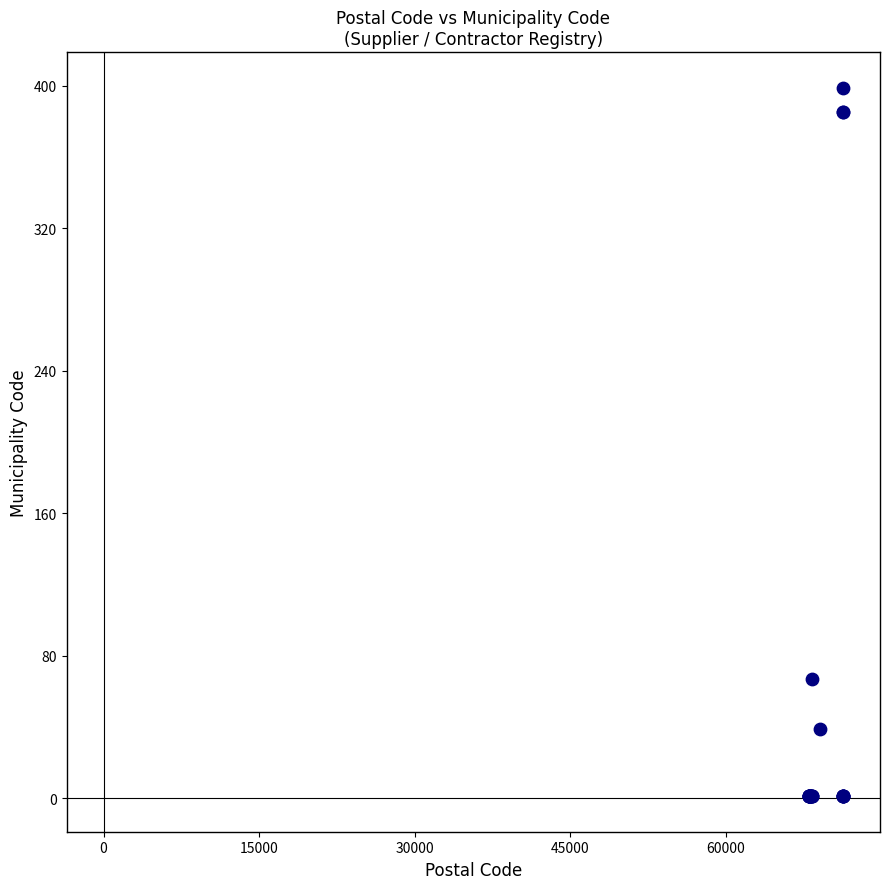

What Y value in the scatter plot is closest to 200?

67